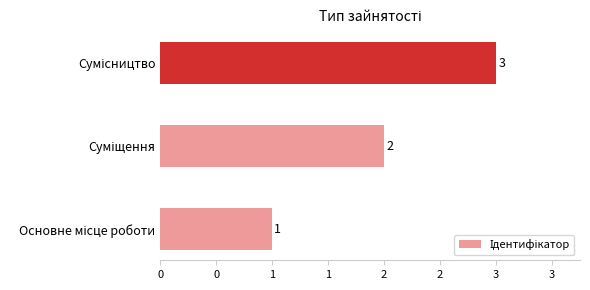

What is the maximum value shown in the chart?

3